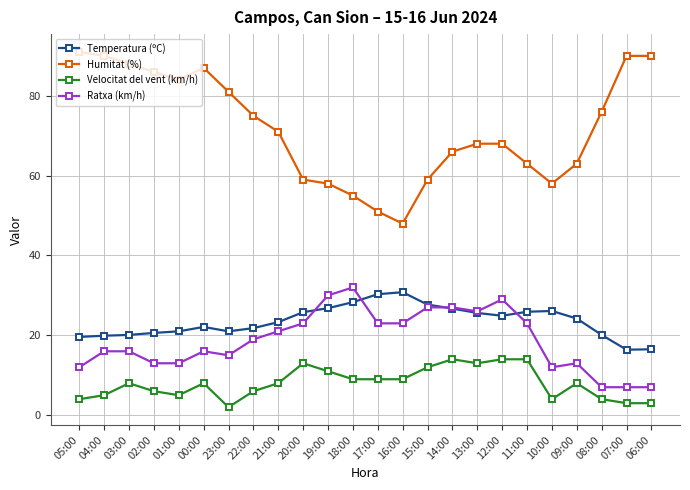

What are all the series names shown in the legend?

Temperatura (ºC), Humitat (%), Velocitat del vent (km/h), Ratxa (km/h)